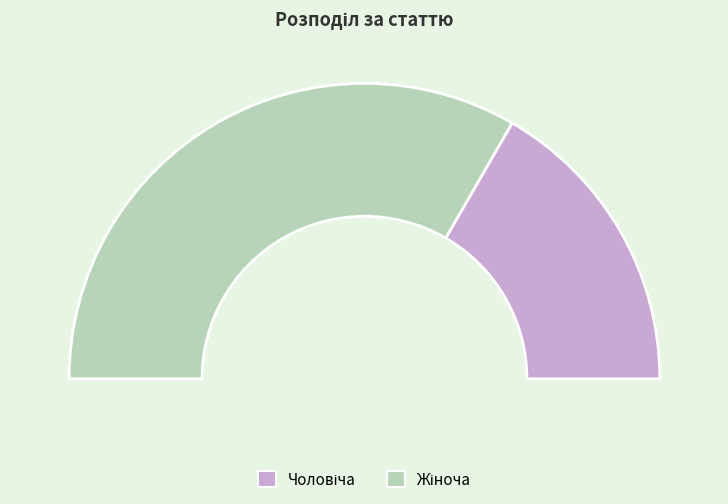

Is it true that Чоловіча is 33% of the pie?

True